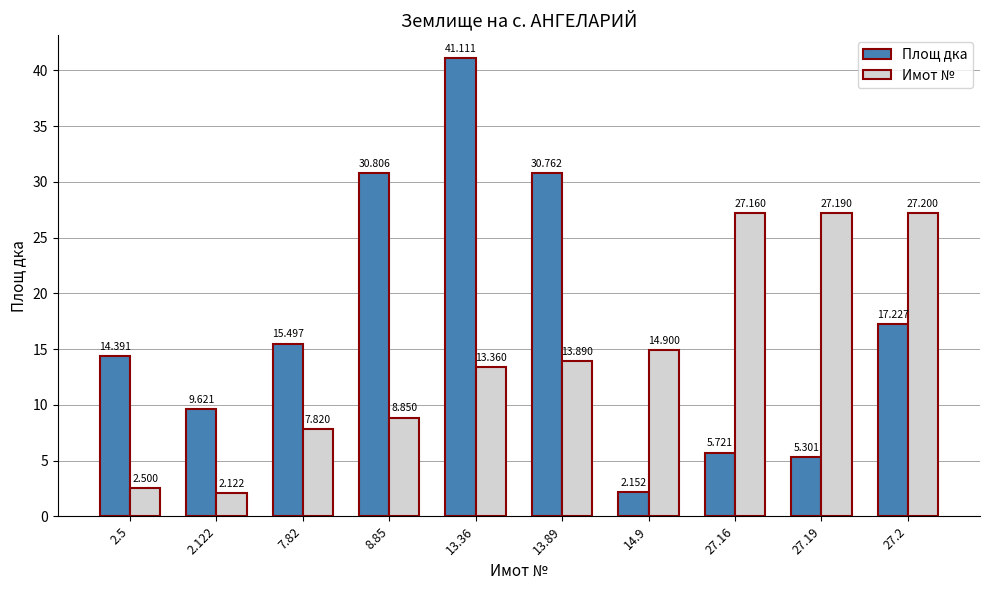

Where does the Площ дка series first go above 15?

7.82